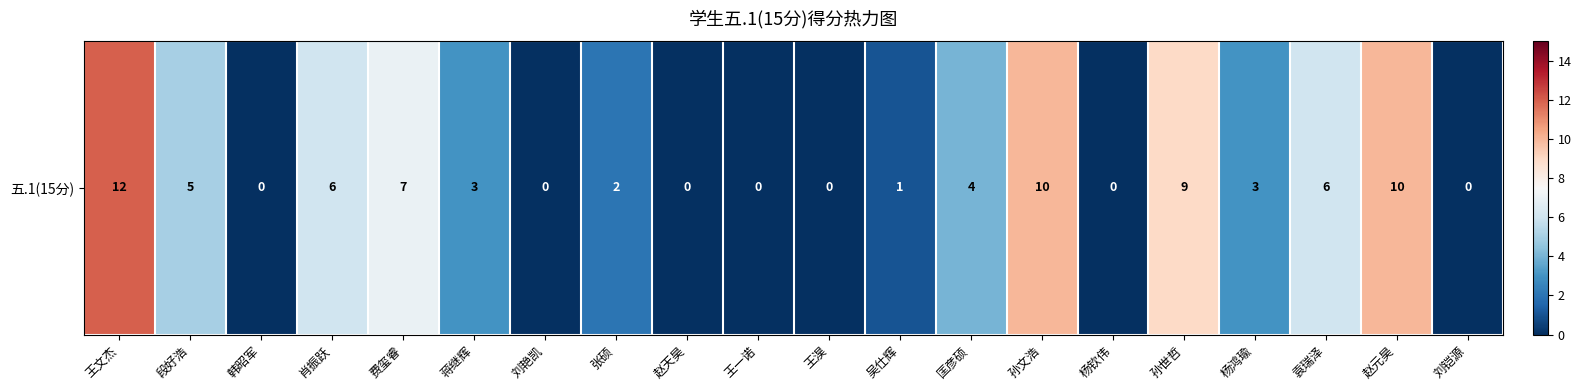

List the labels in order of value, smallest first.

韩昭军, 刘艳凯, 赵天昊, 王一诺, 王淏, 杨钦伟, 刘铠源, 吴仕辉, 张硕, 蒋继辉, 杨鸿瑜, 匡彦硕, 段好浩, 肖振跃, 袁瑞泽, 费玺睿, 孙世哲, 孙文浩, 赵元昊, 王文杰